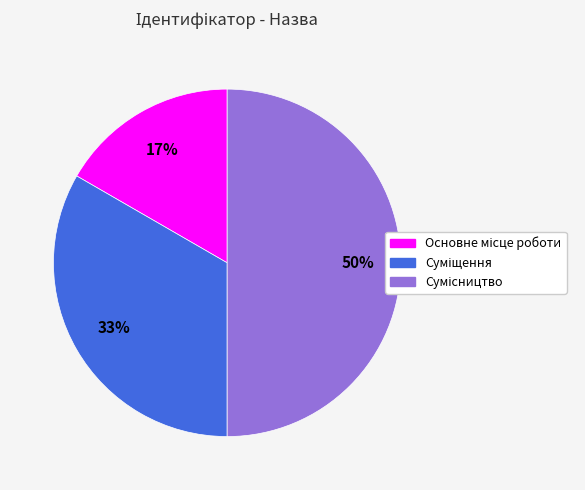

To the nearest percent, what is the difference between the largest and smallest slice percentages?

33%